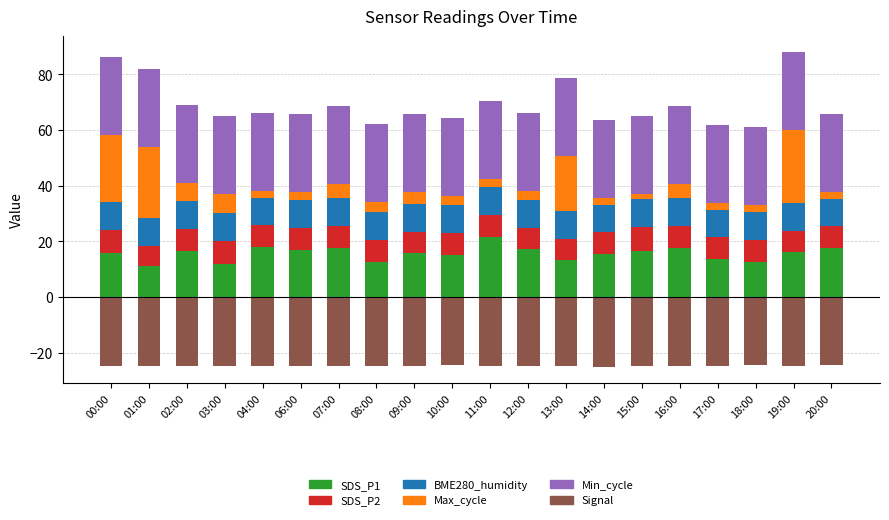

How many groups of bars are there?

20